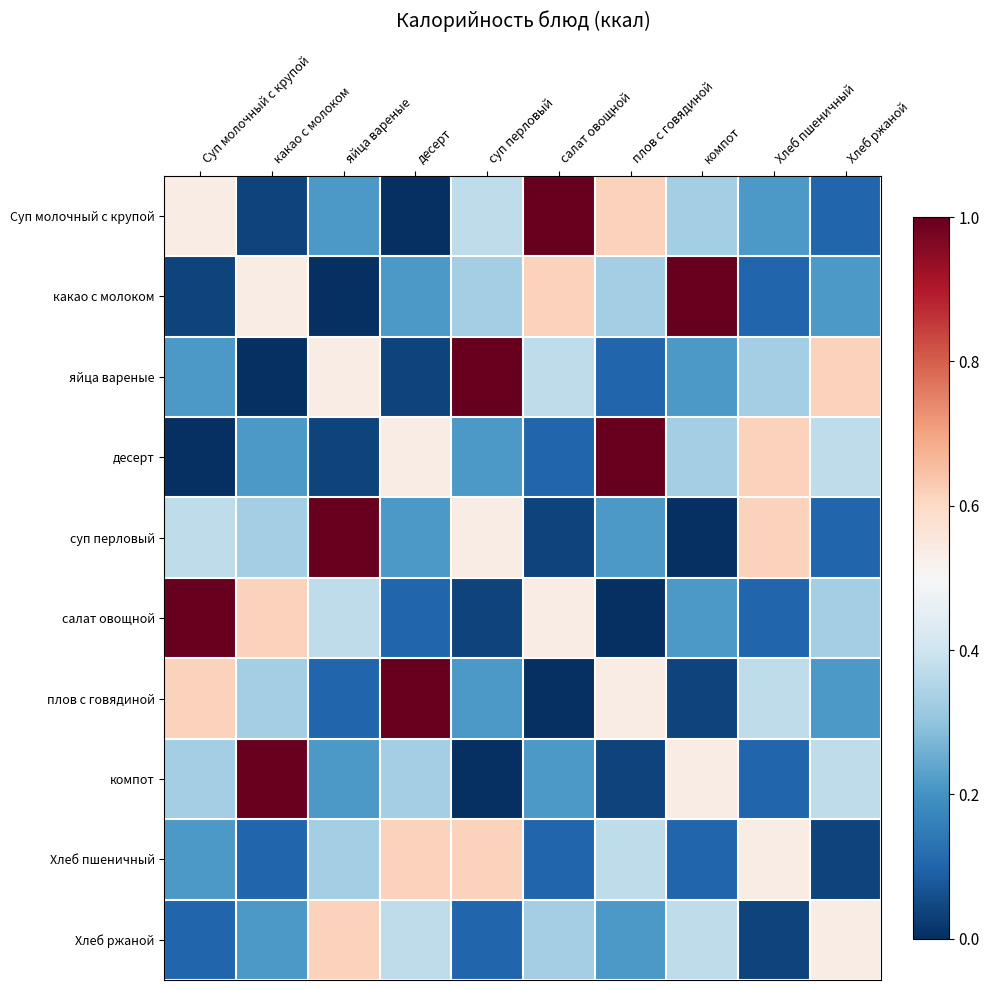

What is the total value across all series at плов с говядиной?

3.4